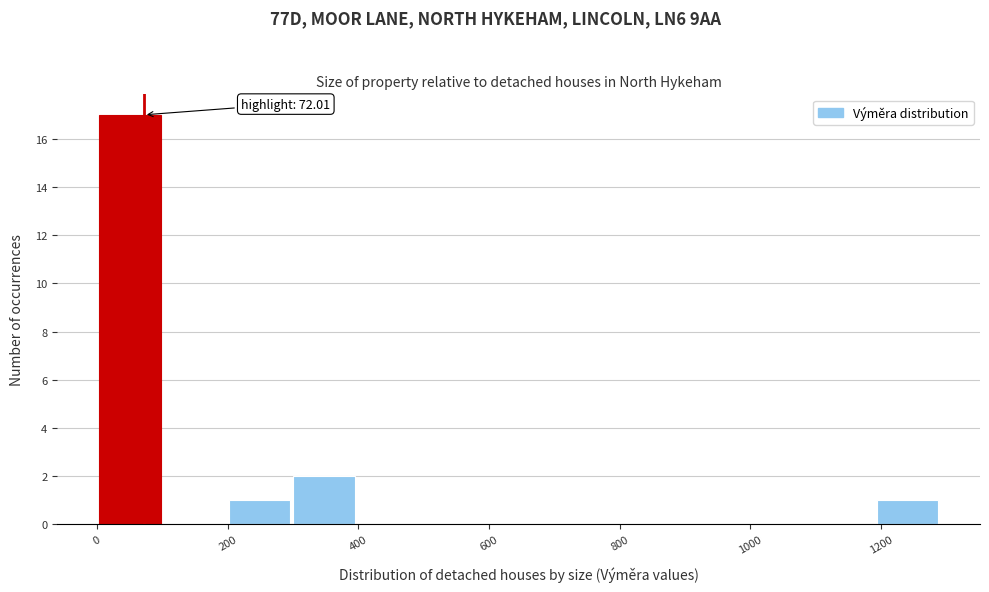

Which range on the x-axis has the tallest bar?

0 to 100